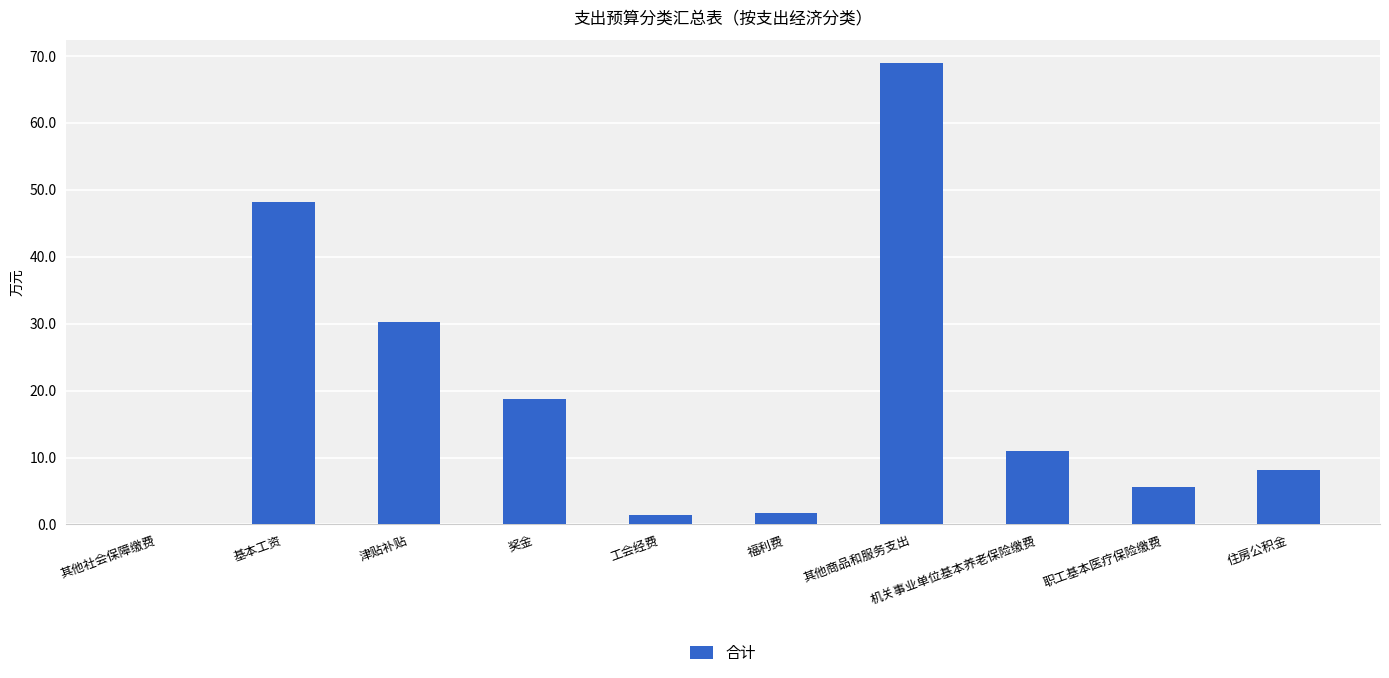

What is the sum of all values?

194.2